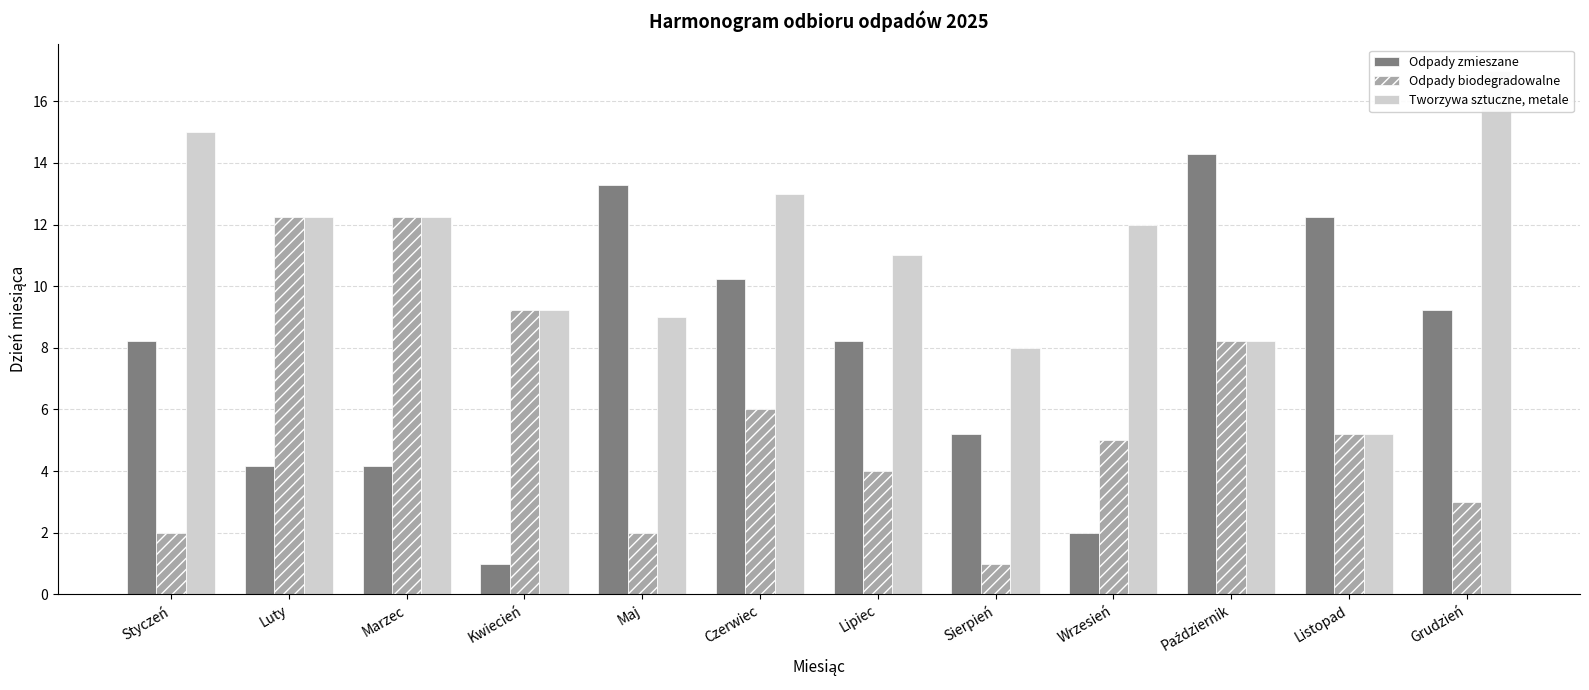

At which category is the sum across all series the highest?

Październik